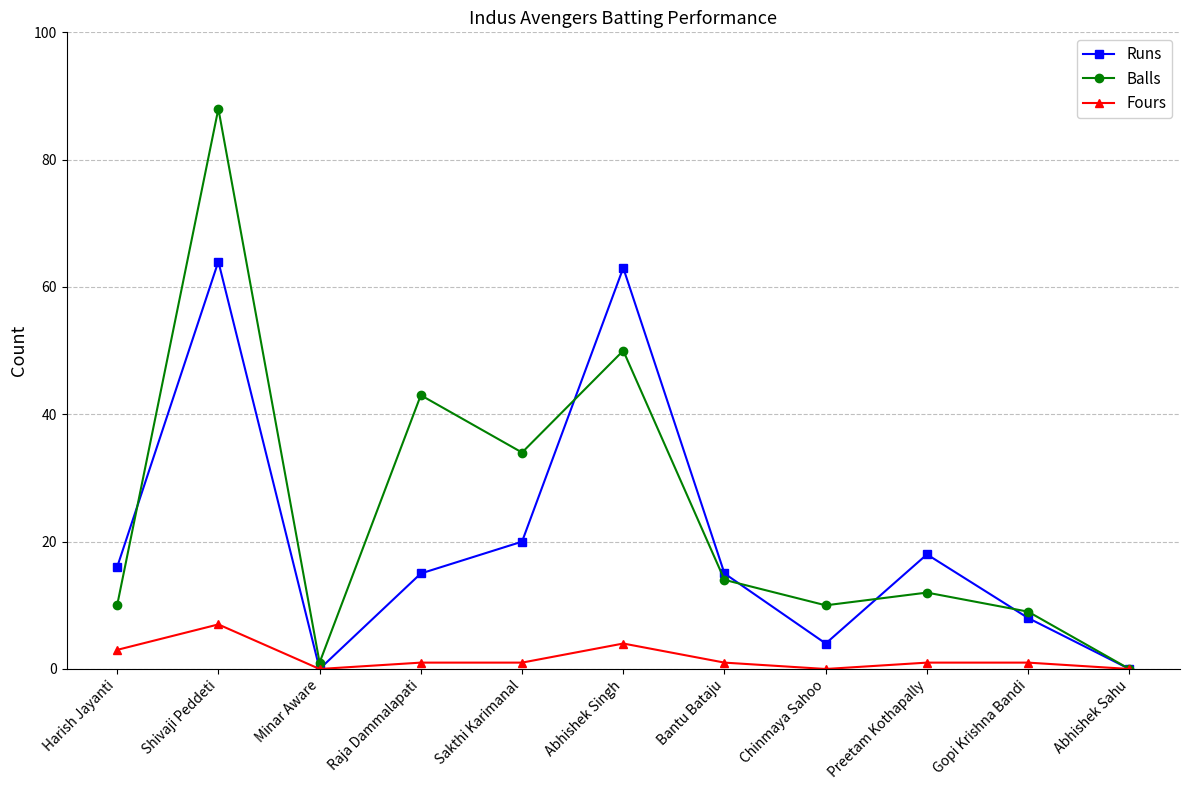

Rank the series by their maximum value, from lowest to highest.

Fours, Runs, Balls